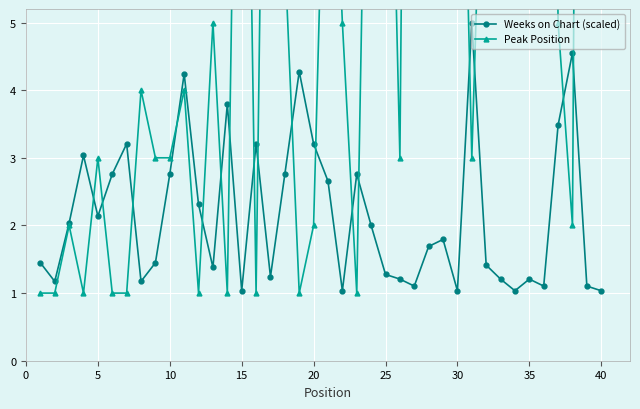

How many lines are shown in the chart?

2